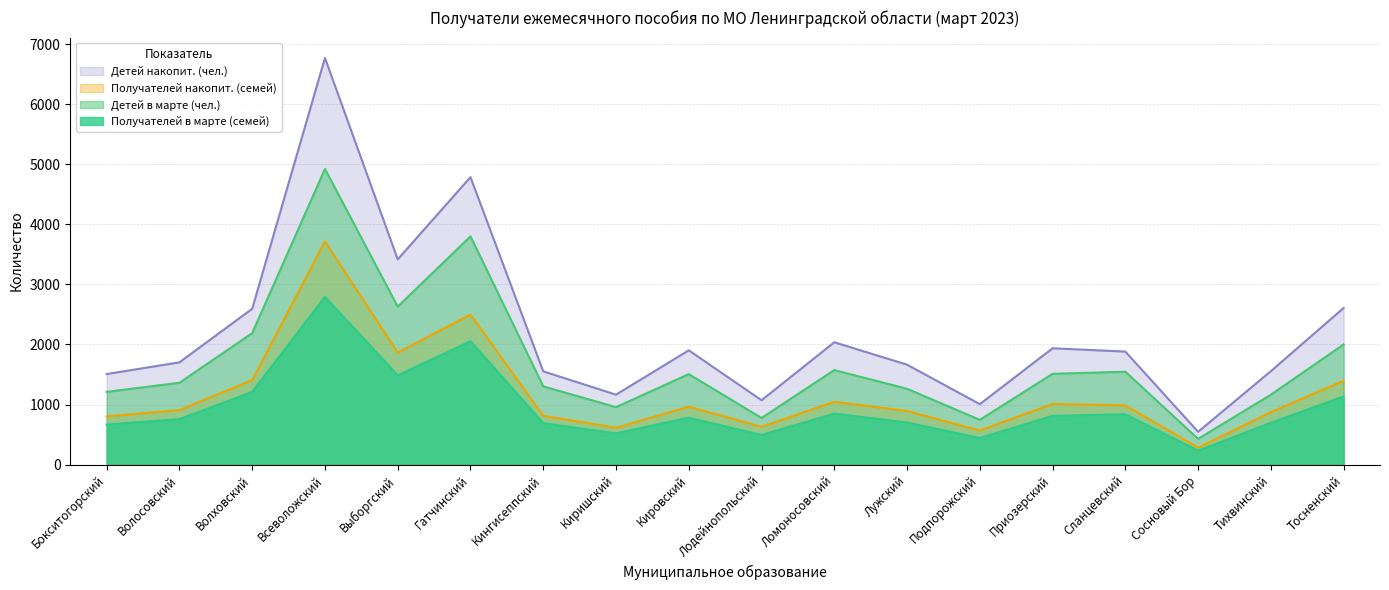

True or false: Детей в марте (чел.) and Детей накопит. (чел.) intersect in this chart.

False